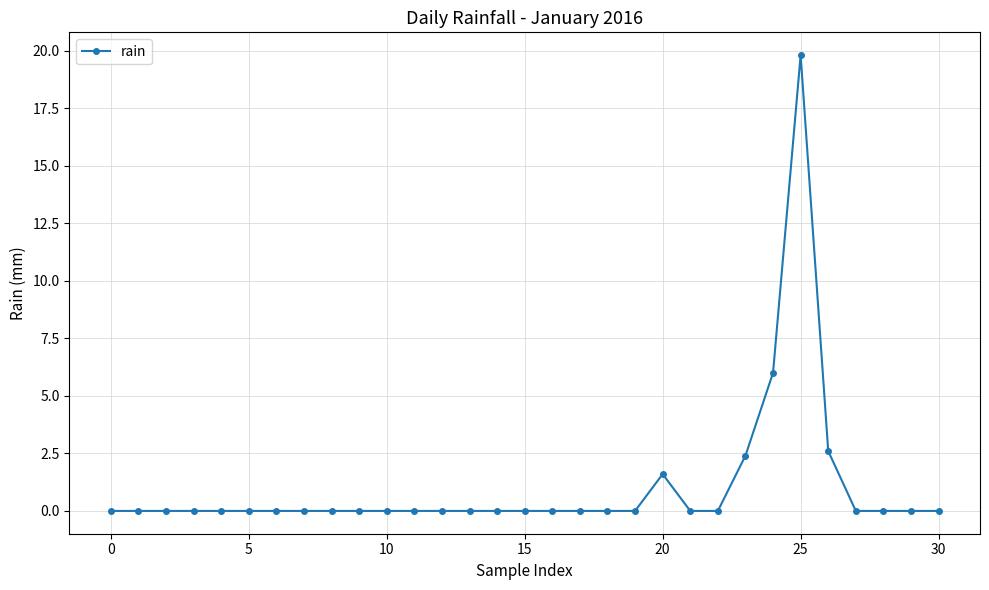

What is the difference between the maximum and minimum values?

19.8